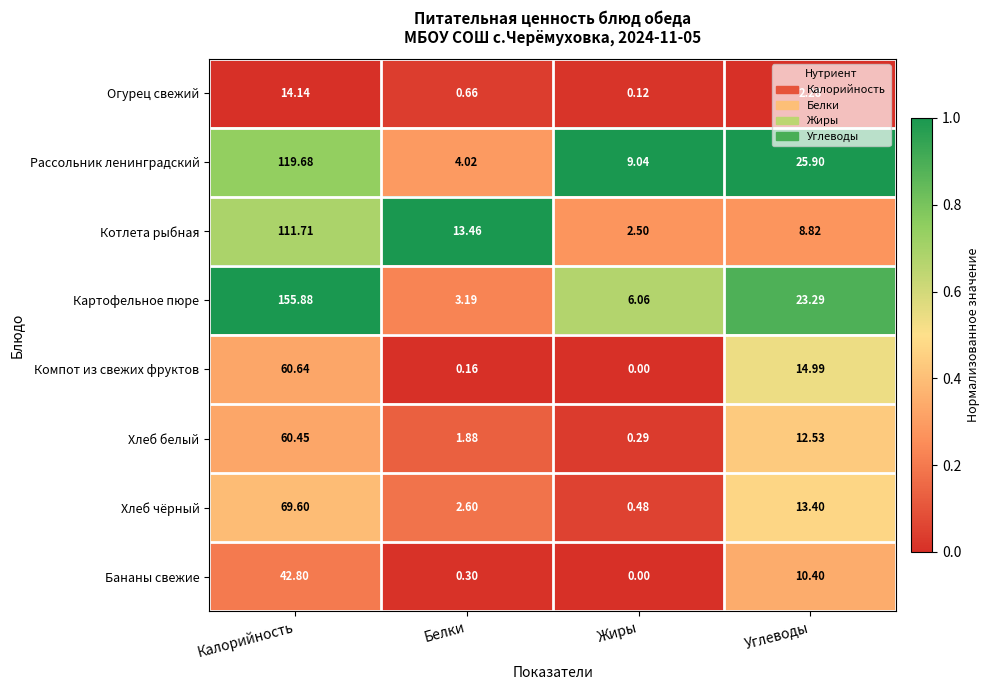

What is the difference between the highest and lowest values at Белки?

13.3